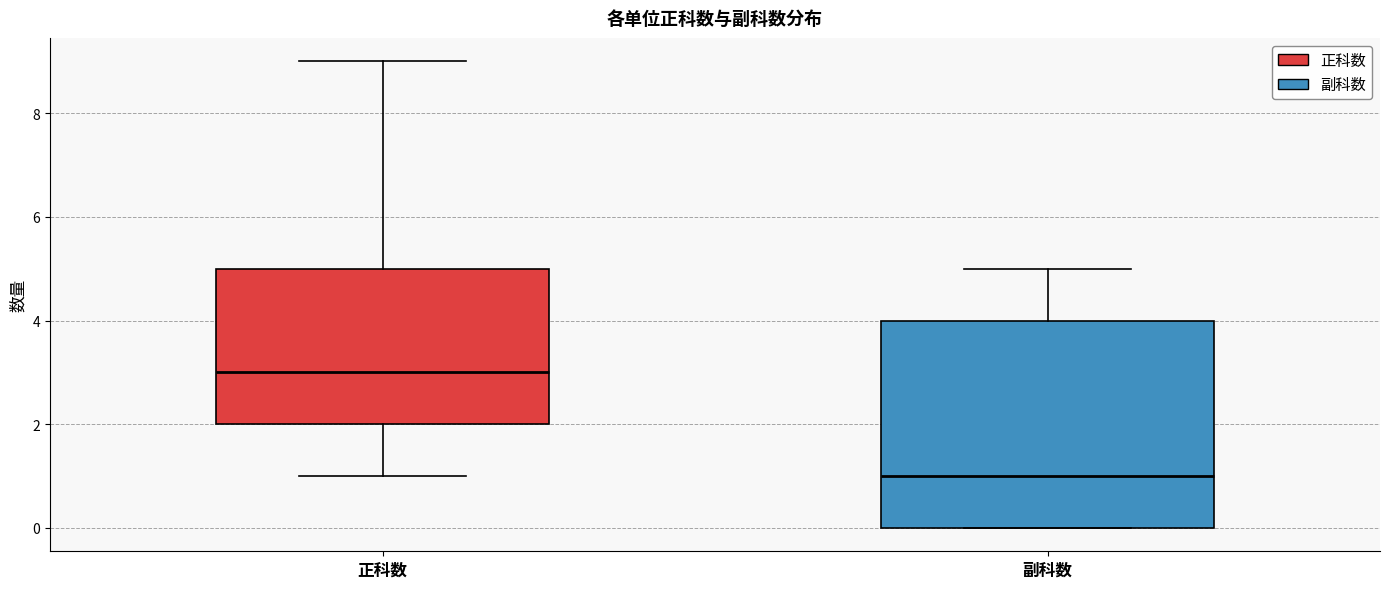

Comparing the boxes themselves (not the whiskers), which one is the tallest?

副科数